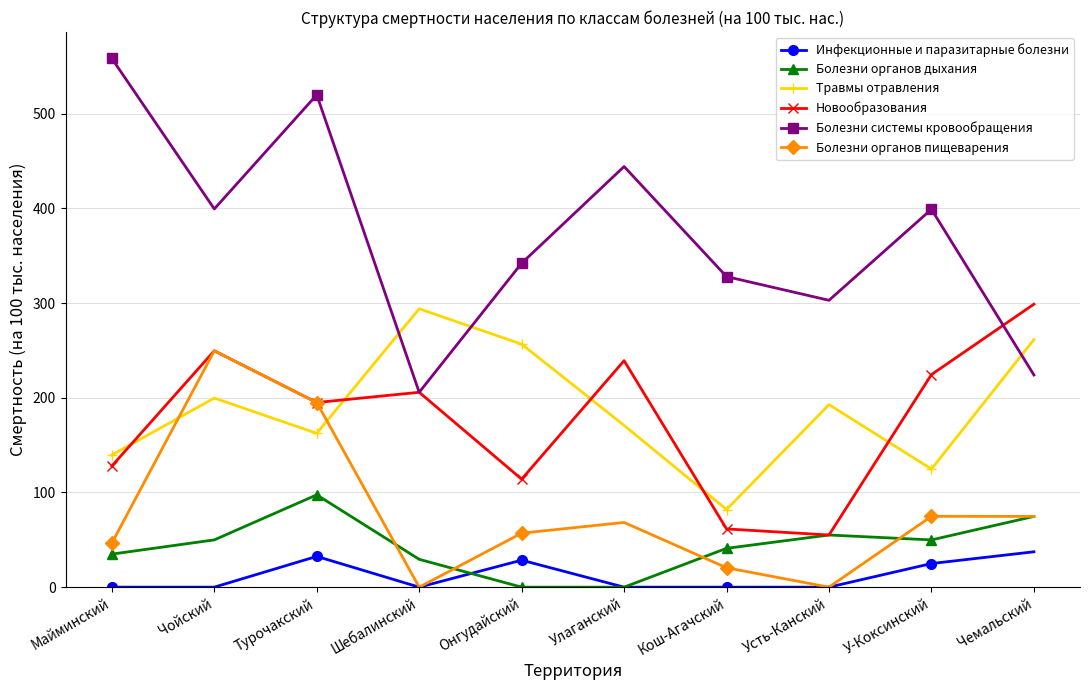

Between Улаганский and Усть-Канский, which series saw the biggest shift?

Новообразования